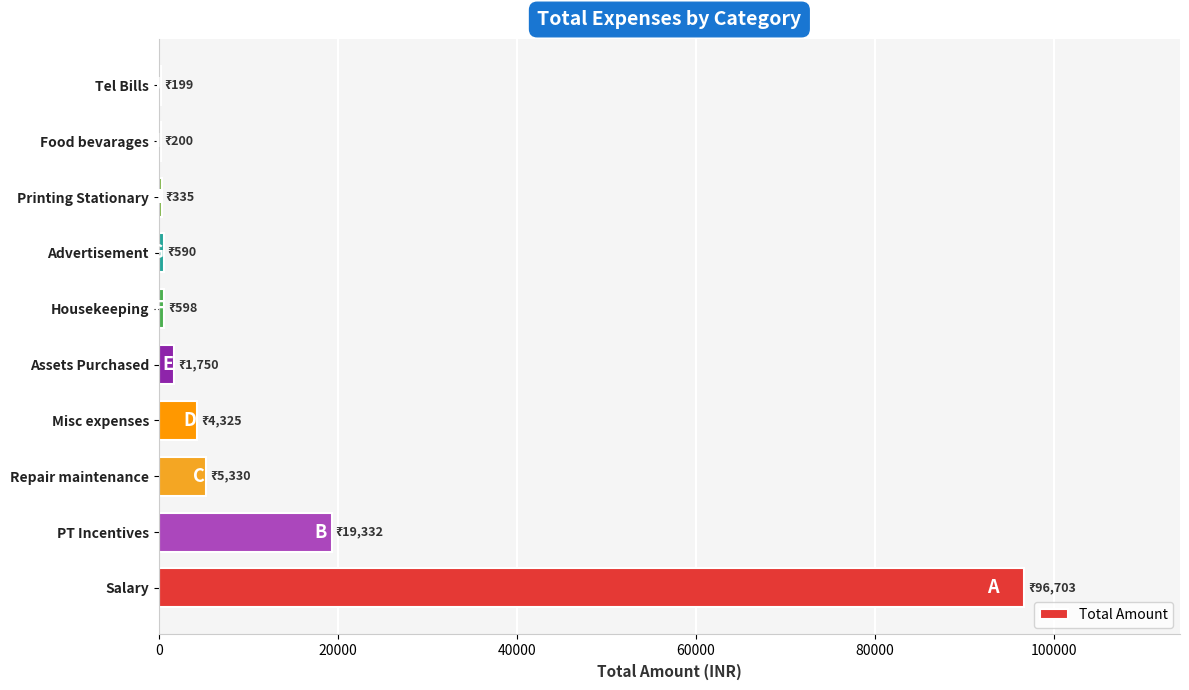

What is the greatest value displayed?

96703